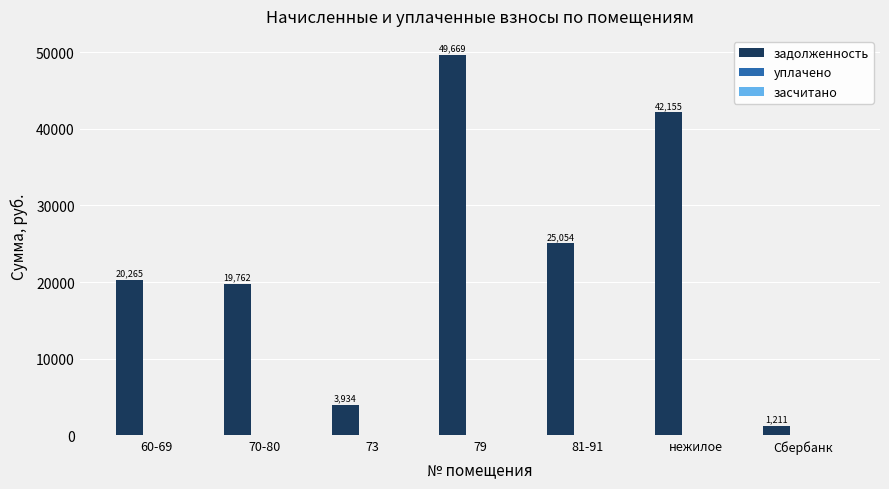

What is the difference between the maximum and minimum values?

48458.0